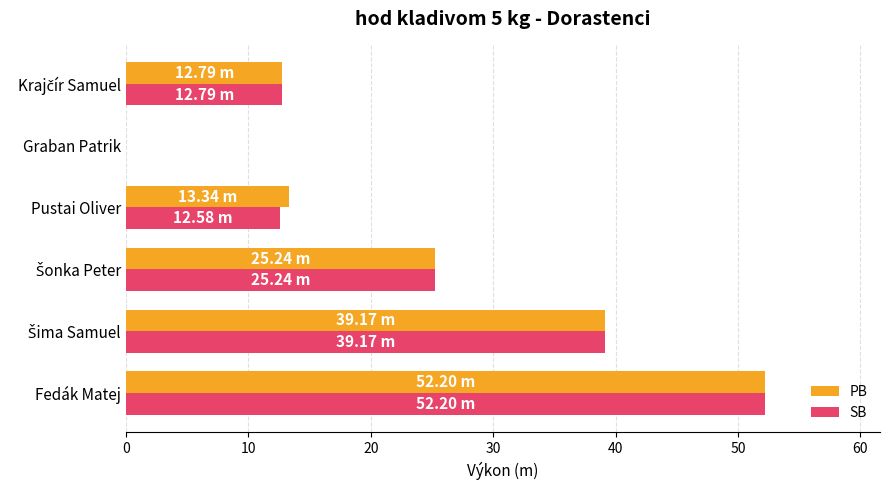

At which category is the sum across all series the highest?

Fedák Matej